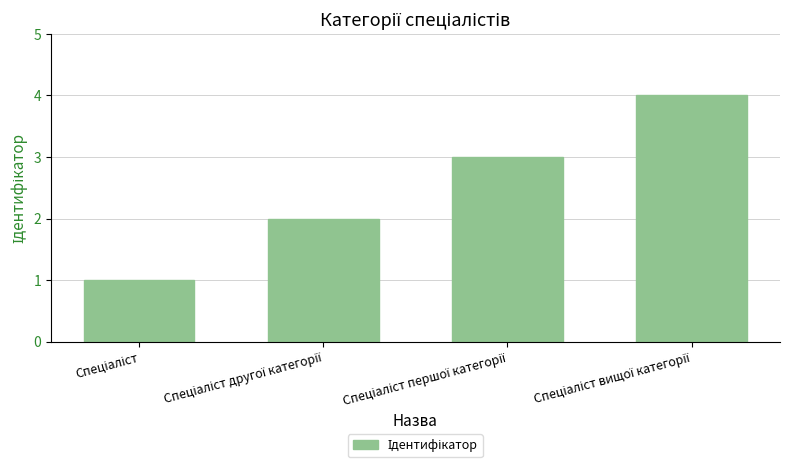

What is the maximum value shown in the chart?

4